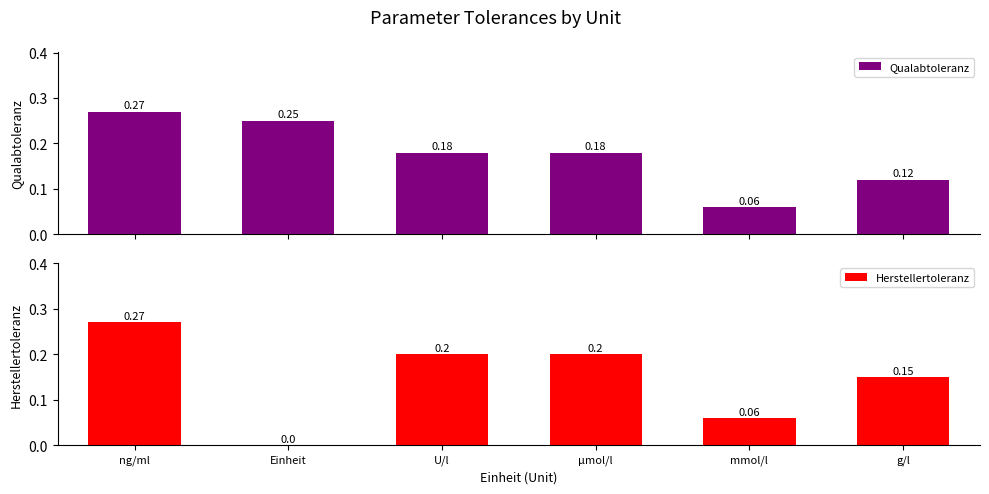

Rank the series by their average value, from lowest to highest.

Herstellertoleranz, Qualabtoleranz